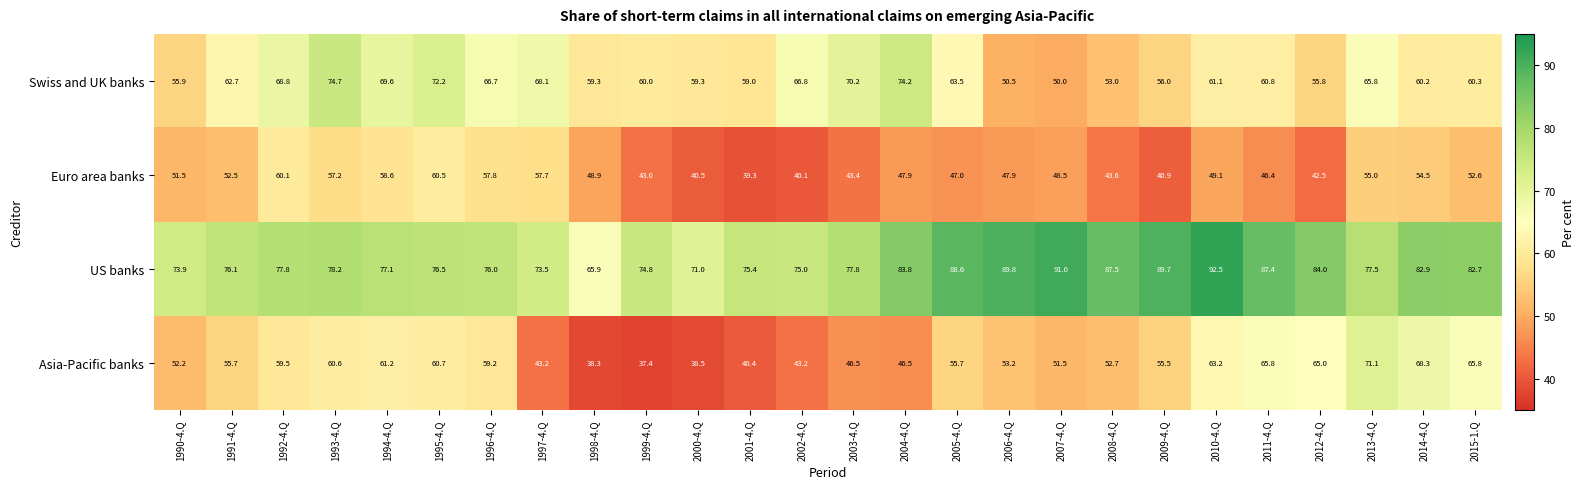

What is the total value across all series at 1997-4.Q?

242.5